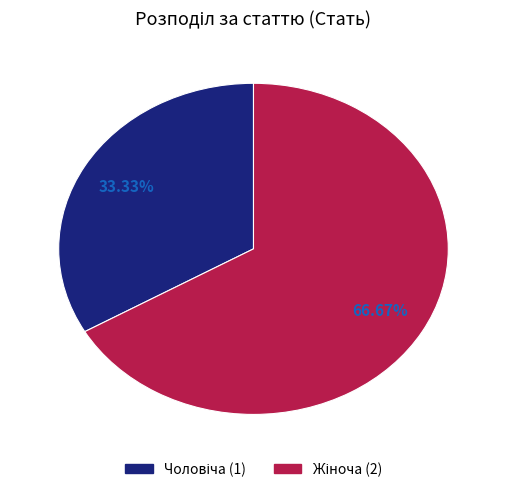

How many slices are in this pie chart?

2